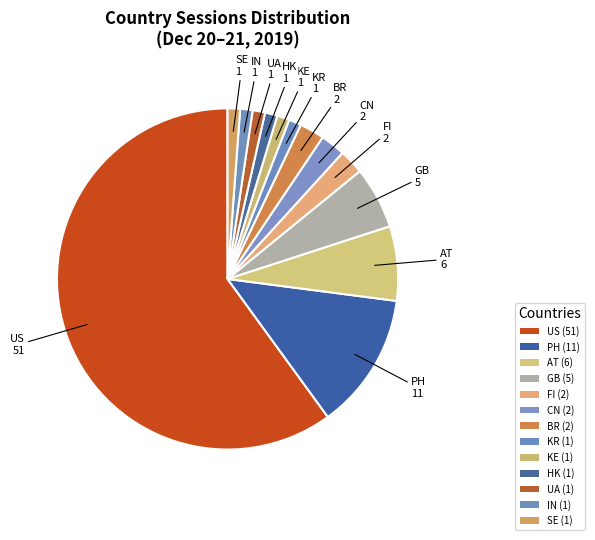

What is the largest slice in the pie chart?

US